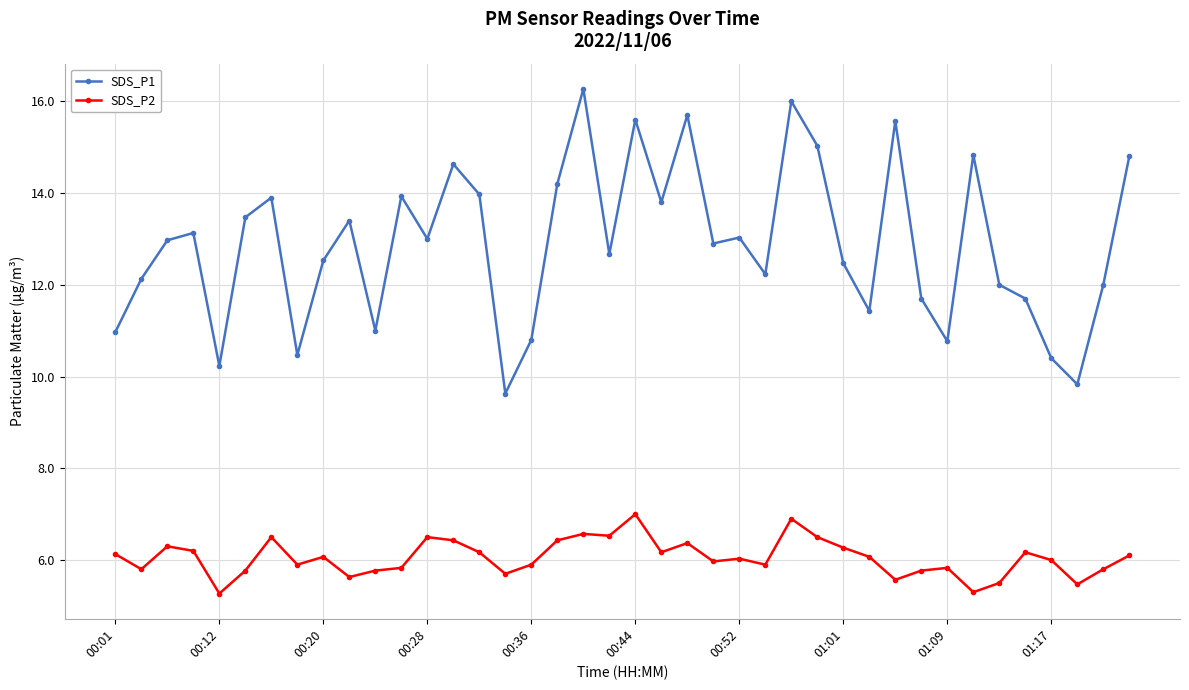

What is the lowest value of the SDS_P2 series?

5.3